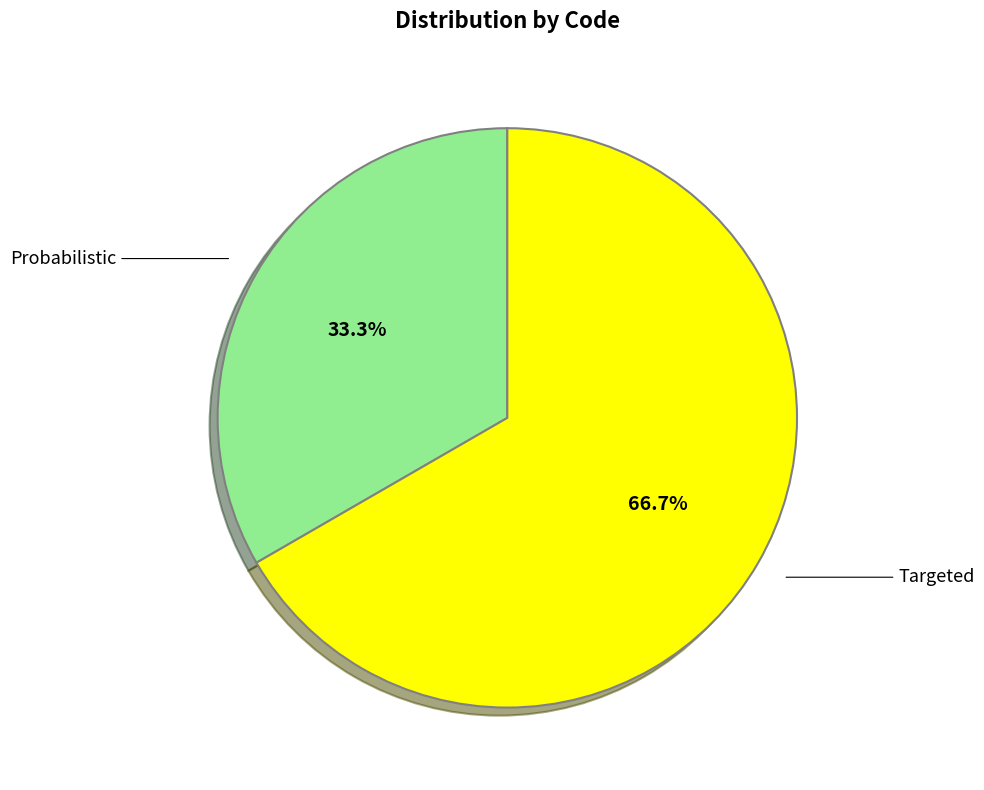

Is there any slice that represents more than half of the pie?

Yes